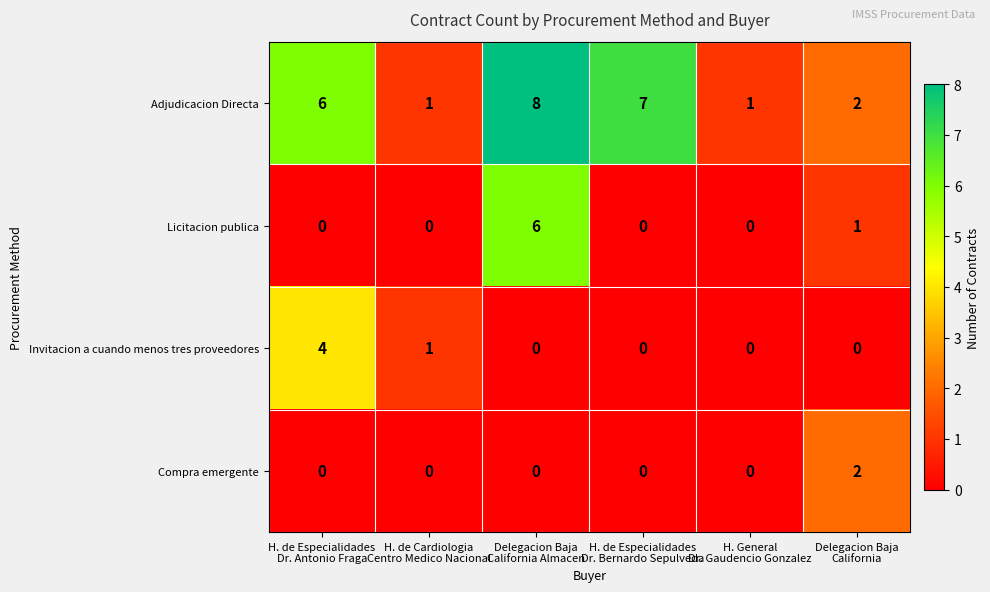

What is the sum of all Licitacion publica values?

7